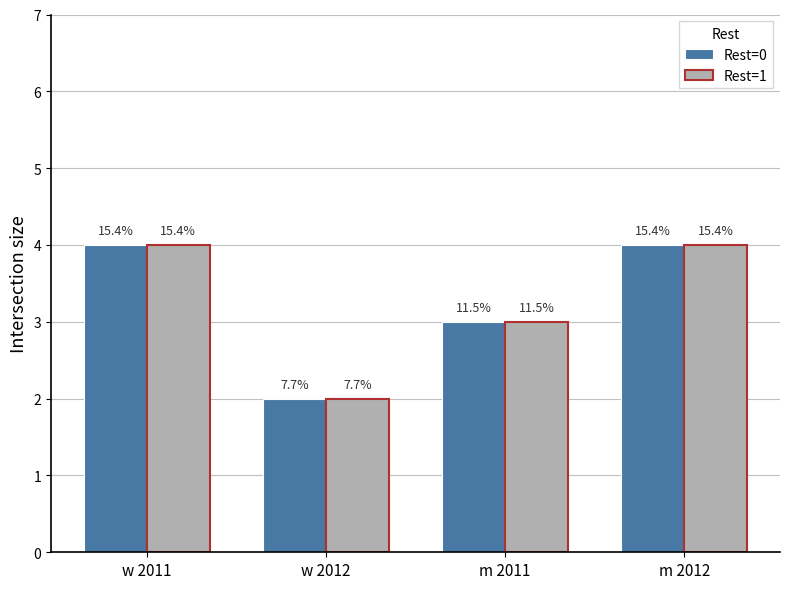

Between m 2011 and m 2012, which series saw the biggest shift?

Rest=0